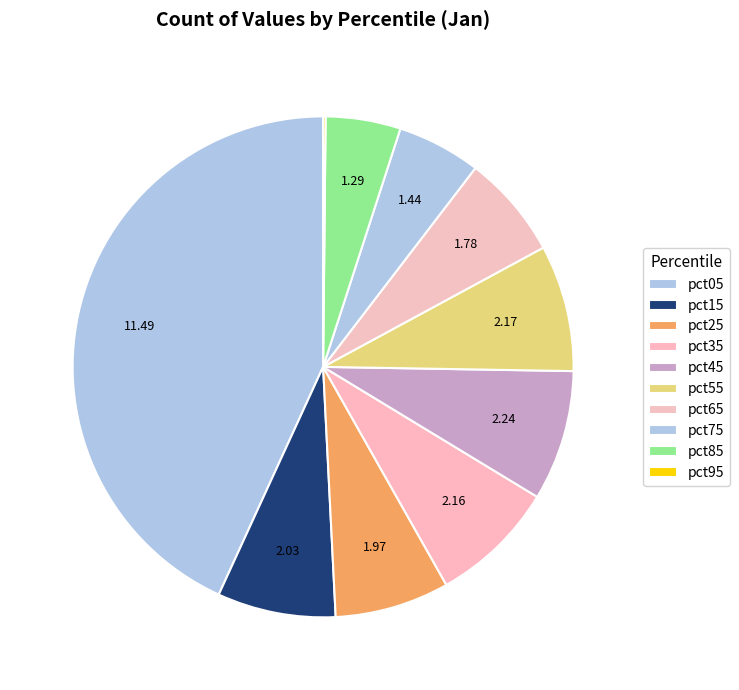

Rank the categories by value from lowest to highest.

pct95, pct85, pct75, pct65, pct25, pct15, pct35, pct55, pct45, pct05